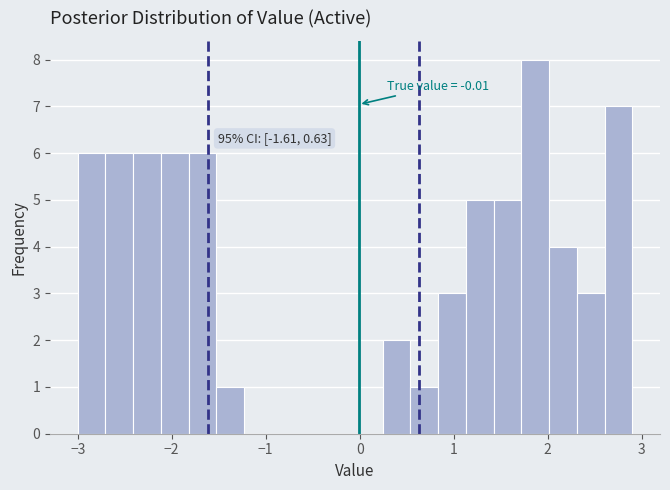

Around what value on the x-axis is the tallest bar? Give the approximate position of its centre, as read against the axis.

1.9